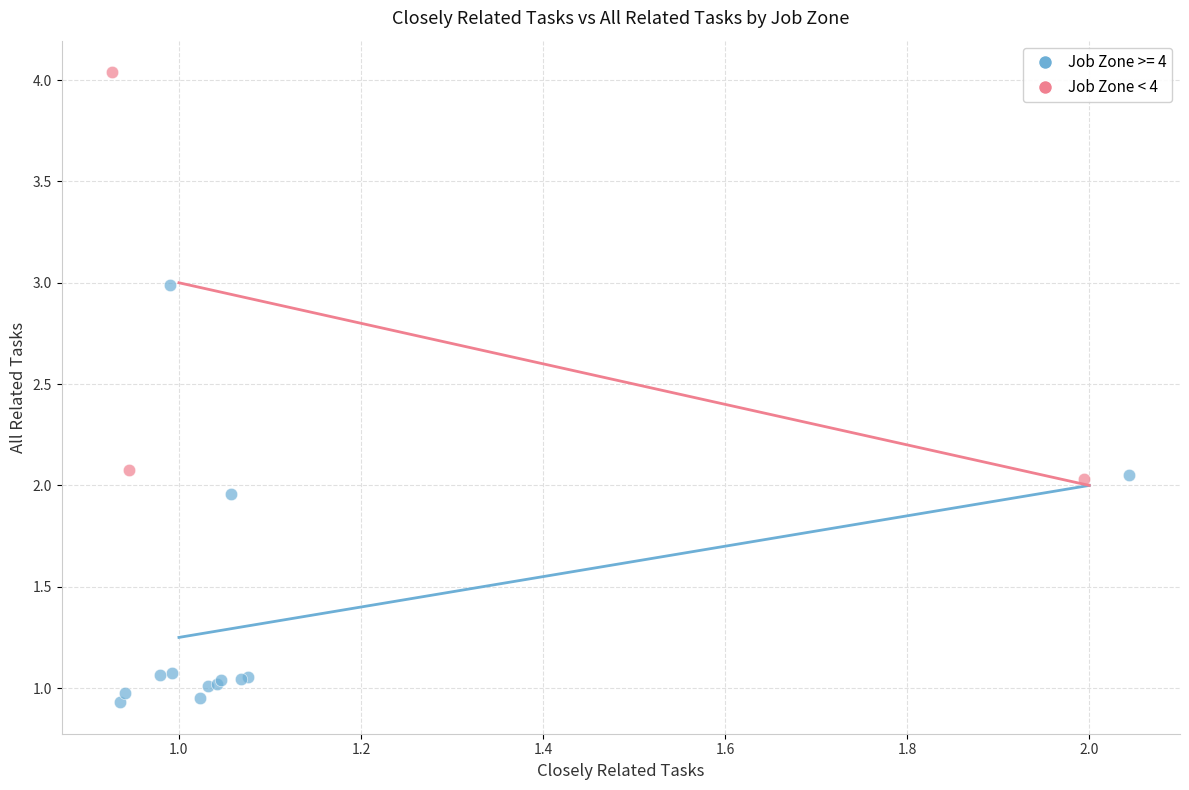

Which series reaches the minimum Y coordinate?

Job Zone >= 4